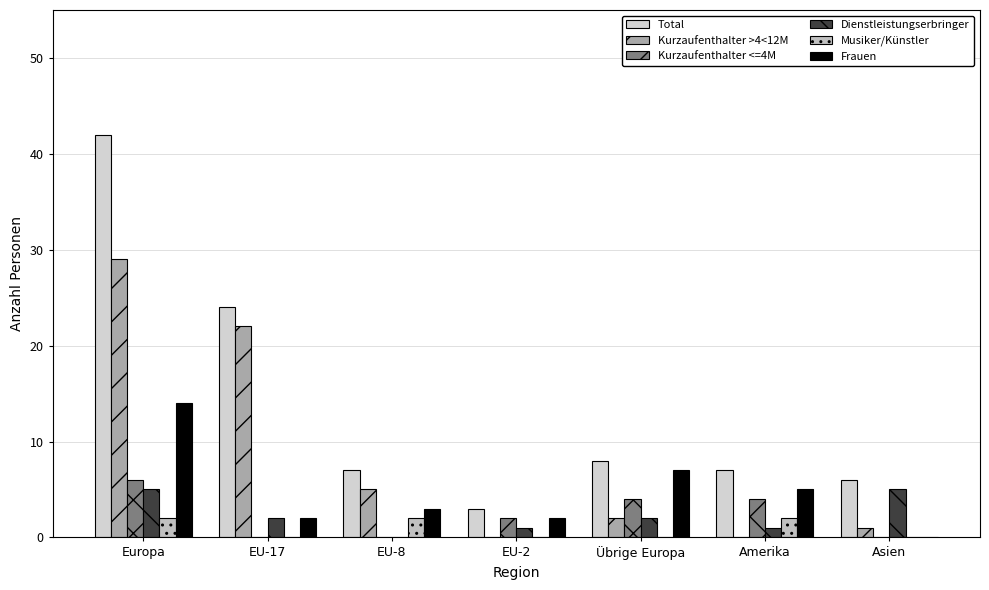

Which series has the largest total across all categories?

Total